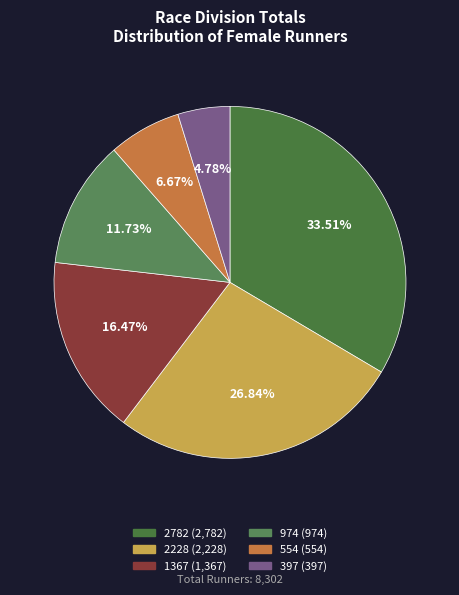

How much of the chart is everything except 2782?

66.5%